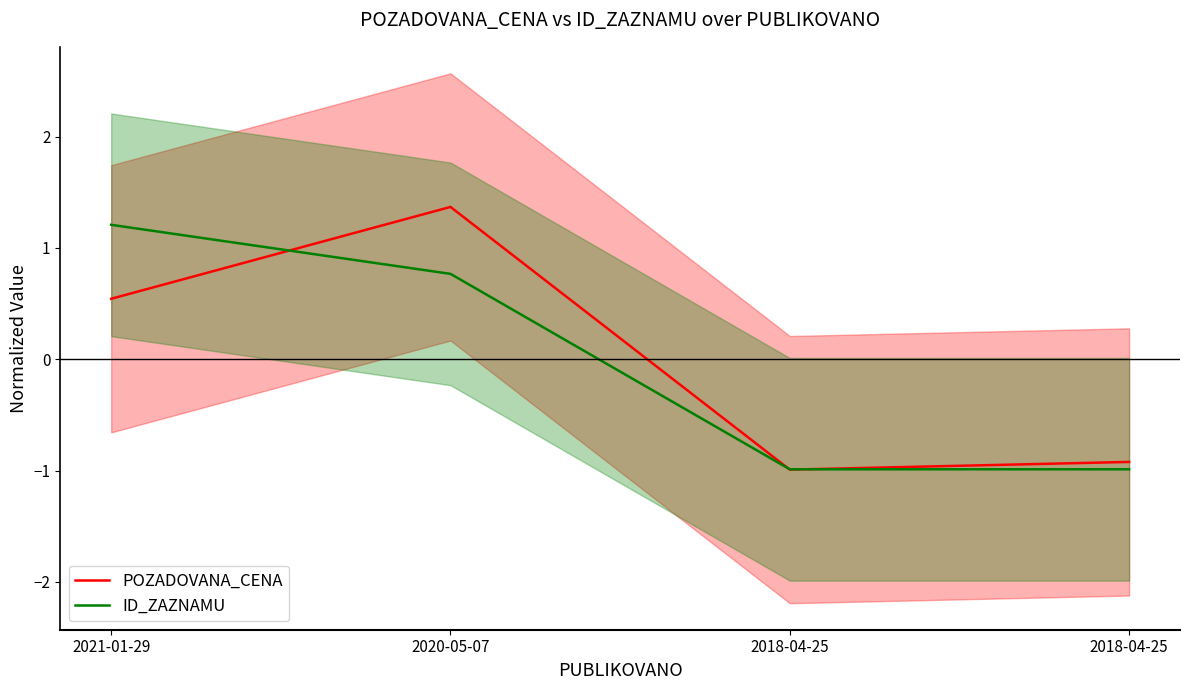

The ID_ZAZNAMU series shows 1.2 at 2021-01-29. True or false?

True